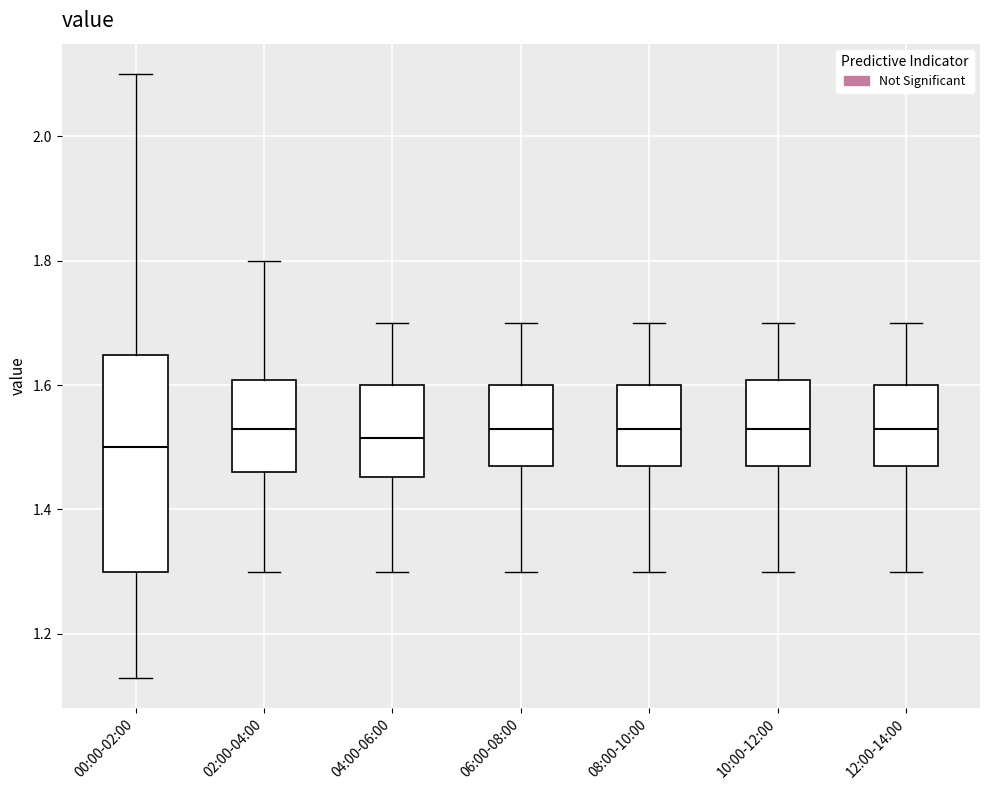

Reading left to right, read every box against the y-axis: the position of its median line, the range the box covers, and the ends of its whiskers. The values are not printed on the chart, so give them approximately, as read against the axis.

00:00-02:00: median 1.50, box 1.30 to 1.64, whiskers 1.14 to 2.10
02:00-04:00: median 1.54, box 1.46 to 1.60, whiskers 1.30 to 1.80
04:00-06:00: median 1.52, box 1.46 to 1.60, whiskers 1.30 to 1.70
06:00-08:00: median 1.54, box 1.48 to 1.60, whiskers 1.30 to 1.70
08:00-10:00: median 1.54, box 1.48 to 1.60, whiskers 1.30 to 1.70
10:00-12:00: median 1.54, box 1.48 to 1.60, whiskers 1.30 to 1.70
12:00-14:00: median 1.54, box 1.48 to 1.60, whiskers 1.30 to 1.70